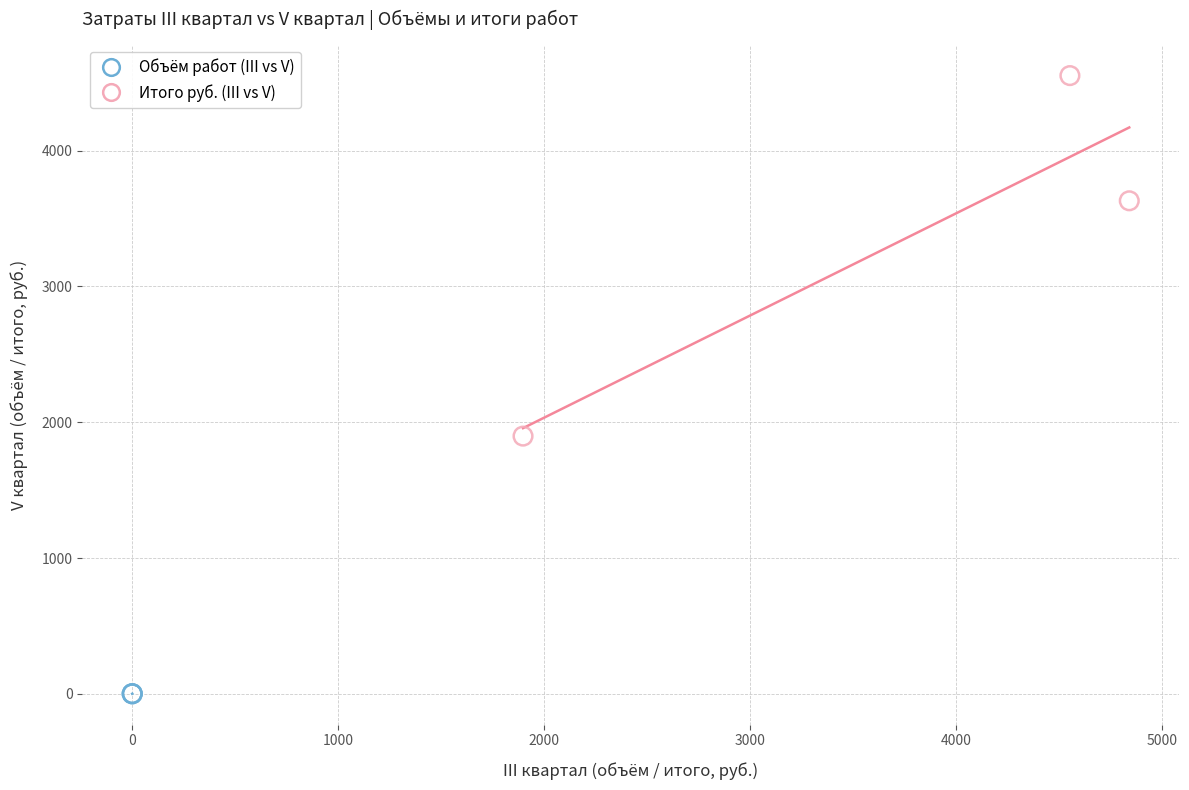

Which series reaches the minimum Y coordinate?

Объём работ (III vs V)